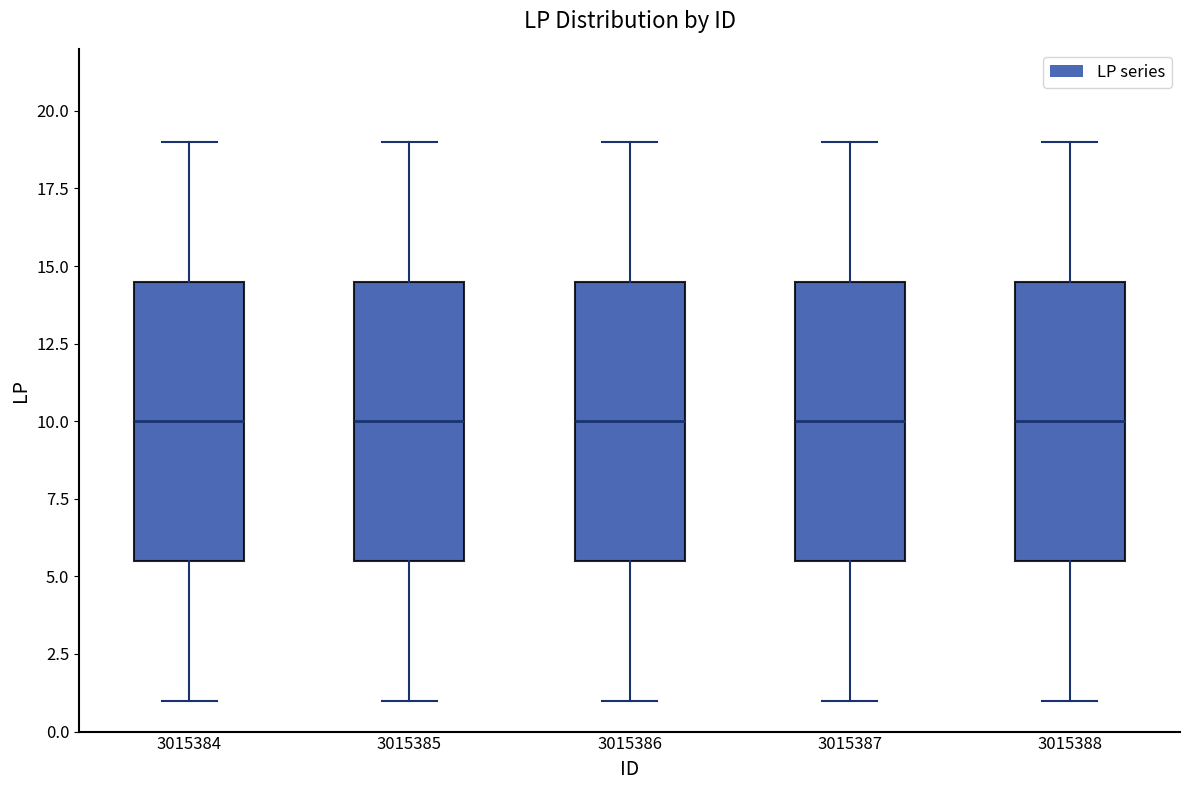

Reading left to right, read every box against the y-axis: the position of its median line, the range the box covers, and the ends of its whiskers. The values are not printed on the chart, so give them approximately, as read against the axis.

3015384: median 10.0, box 5.5 to 14.5, whiskers 1.0 to 19.0
3015385: median 10.0, box 5.5 to 14.5, whiskers 1.0 to 19.0
3015386: median 10.0, box 5.5 to 14.5, whiskers 1.0 to 19.0
3015387: median 10.0, box 5.5 to 14.5, whiskers 1.0 to 19.0
3015388: median 10.0, box 5.5 to 14.5, whiskers 1.0 to 19.0